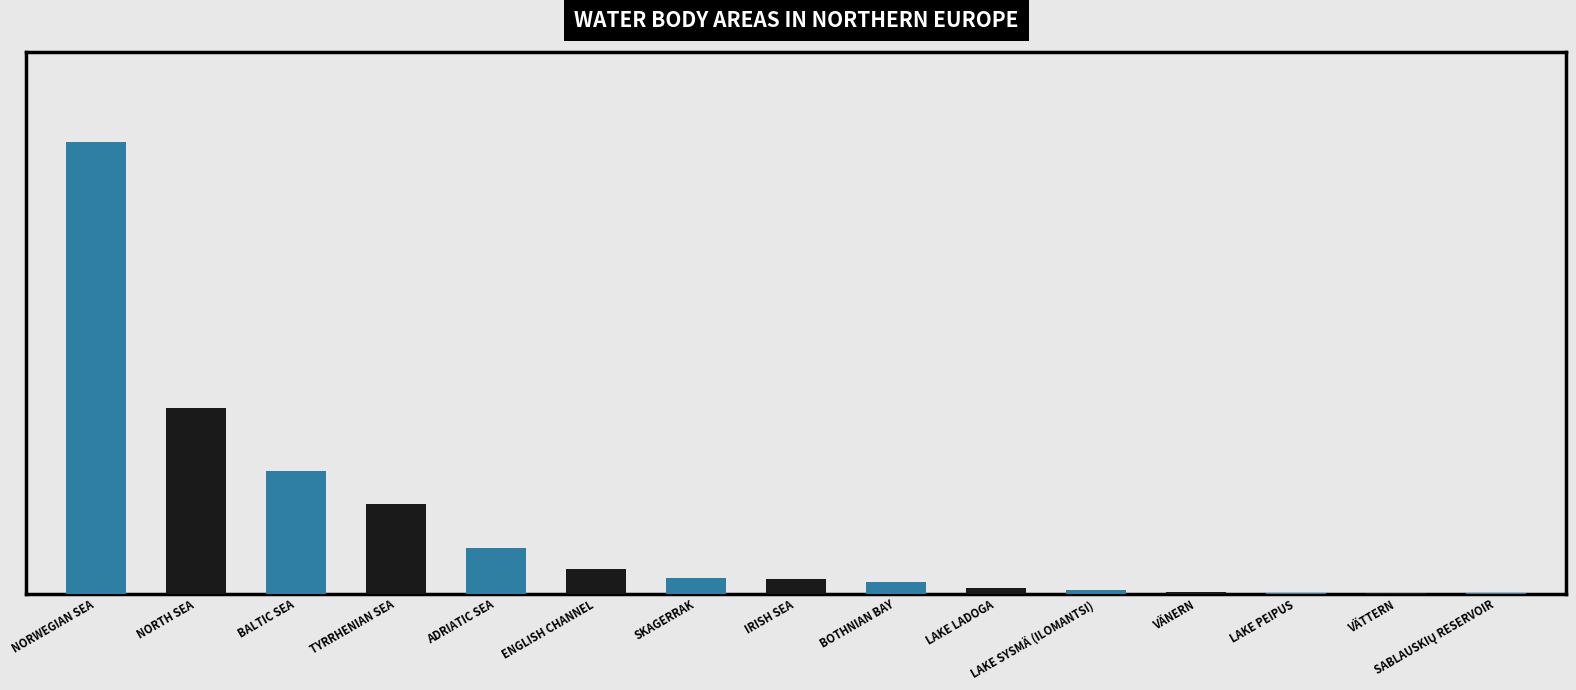

What position from the right is ADRIATIC SEA?

11